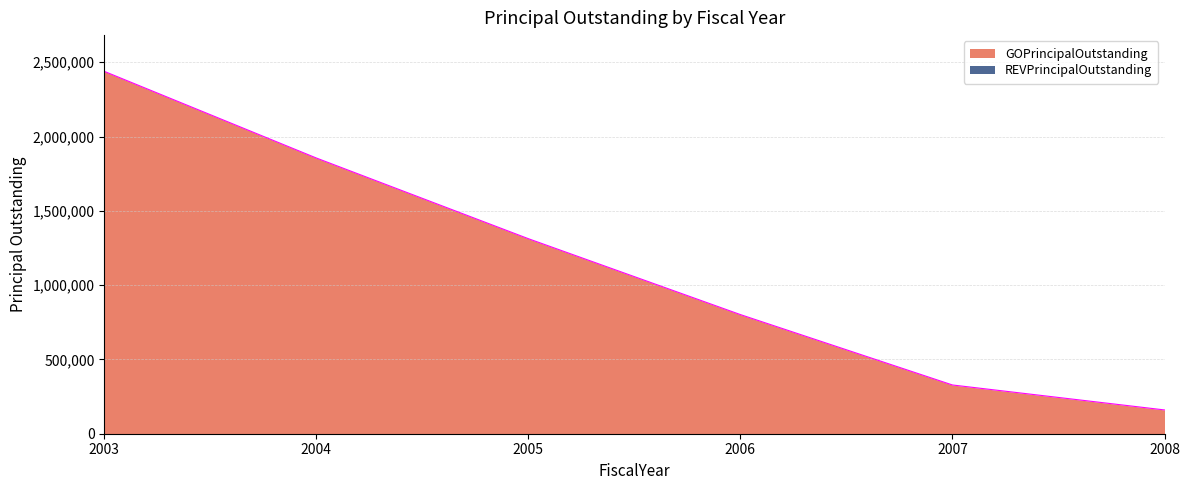

Which label corresponds to the smallest value in the chart?

2008